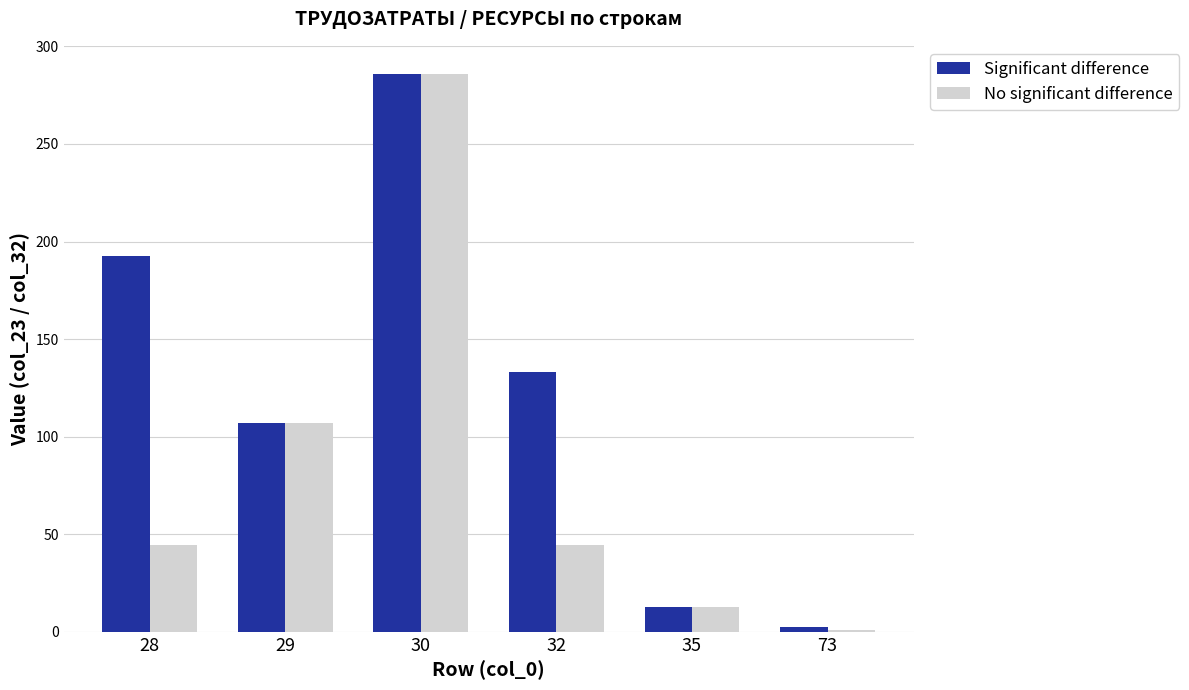

How many bars are there in each group?

2